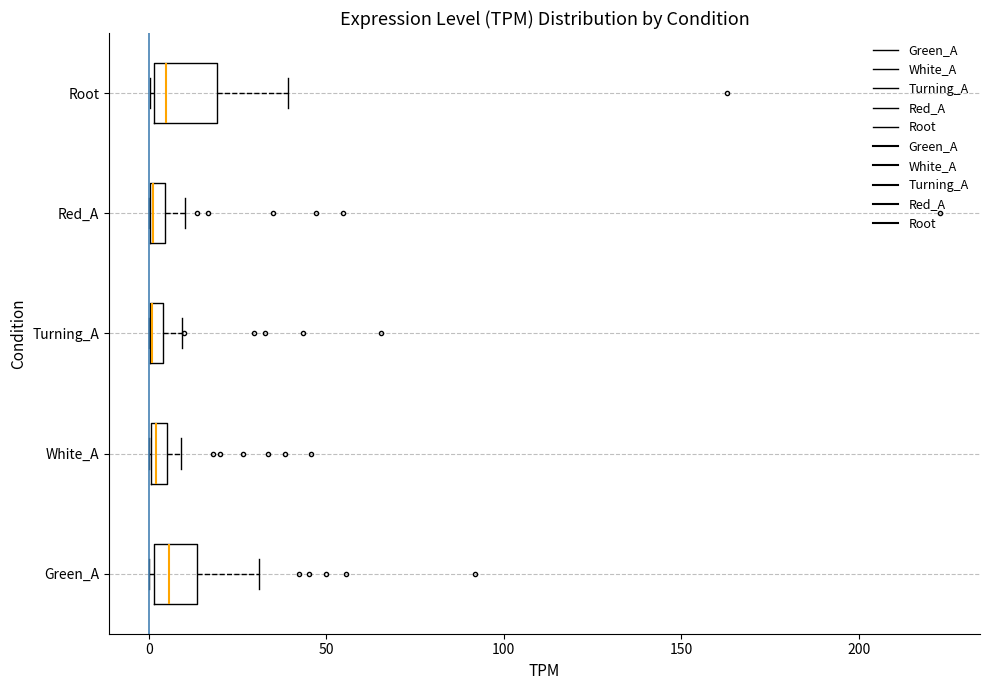

Where is the left edge of the box for White_A on the x-axis? The values are not printed on the chart, so give them approximately, as read against the axis.

0